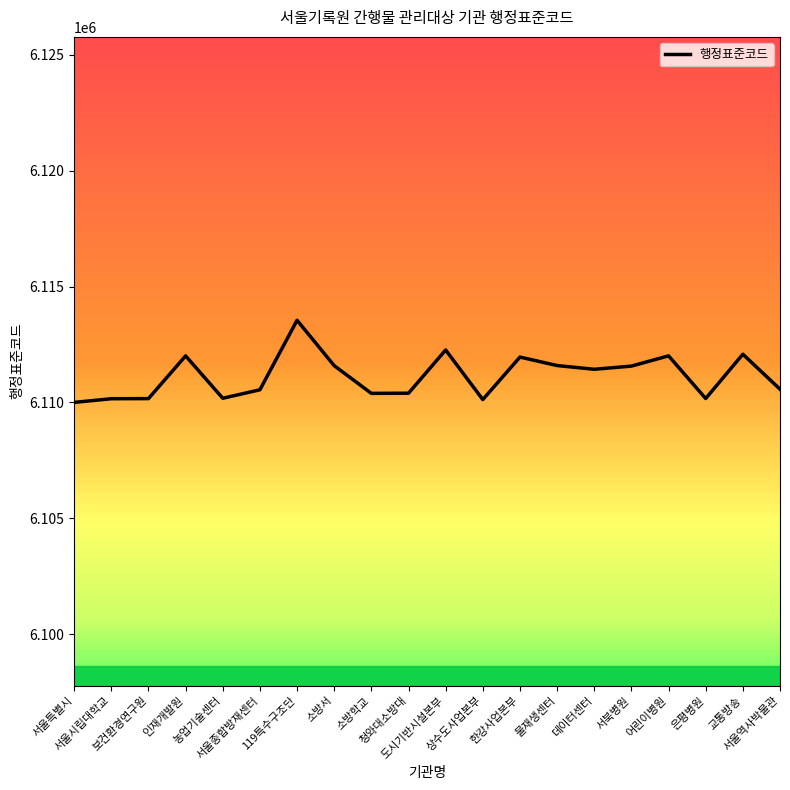

What is the maximum value shown in the chart?

6113544